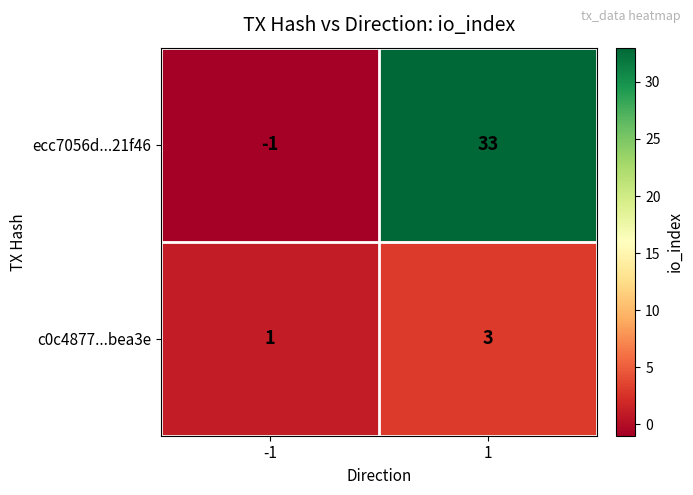

Between -1 and 1, which series saw the biggest shift?

ecc7056d...21f46